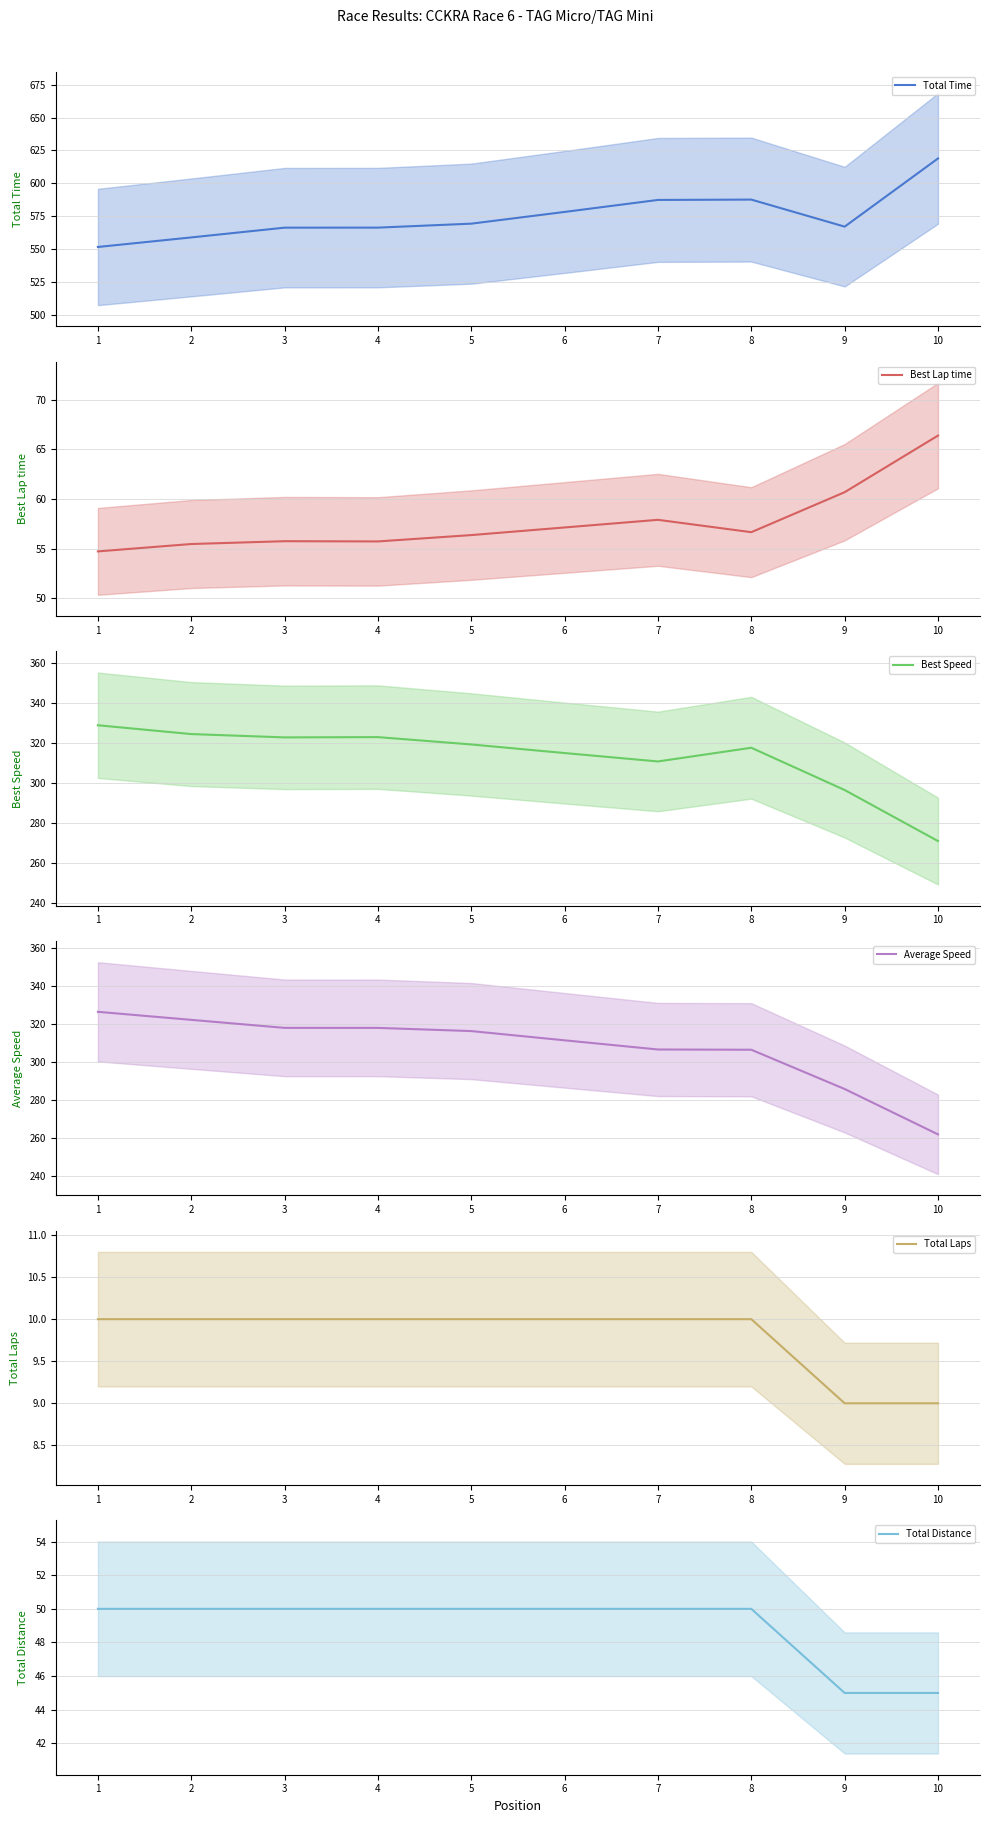

Which series changed the most between 7 and 9?

Average Speed